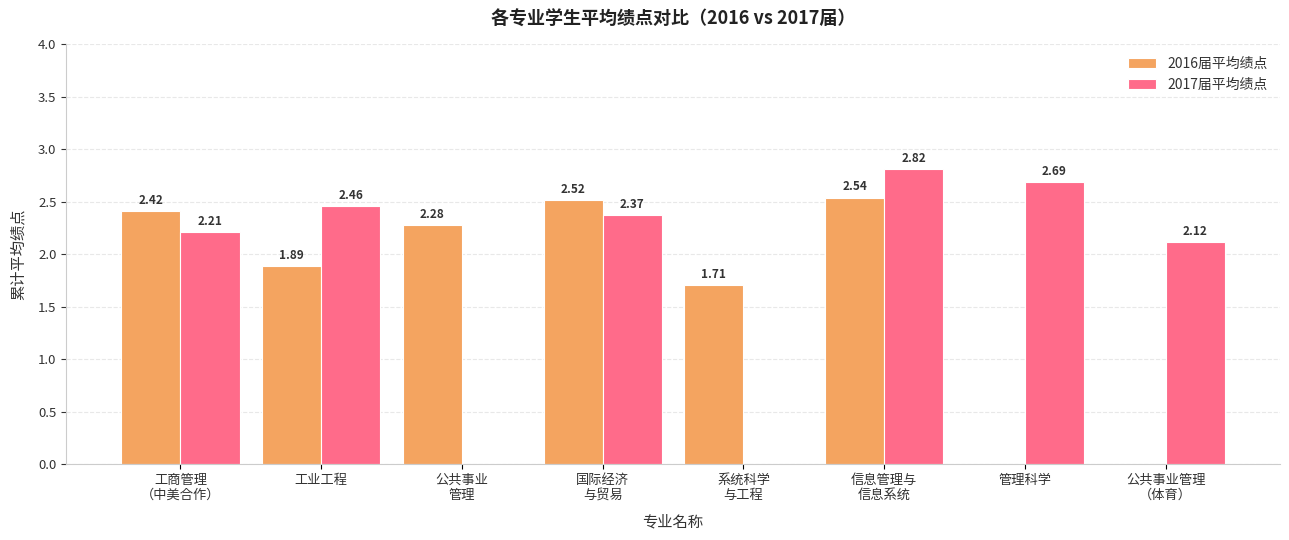

Are the bars grouped side by side (vs. stacked)?

Yes